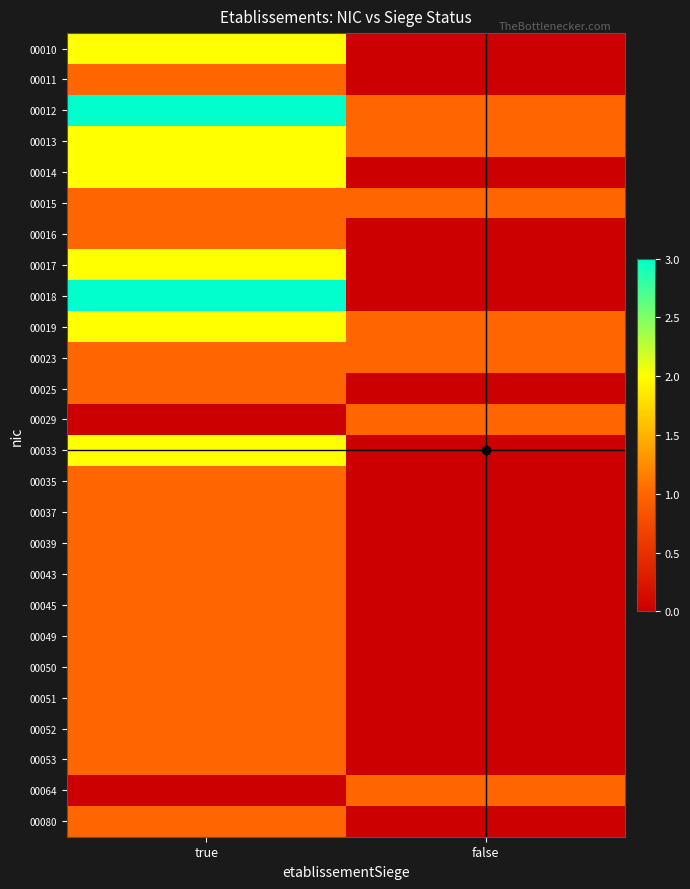

List the series in order of their peak value, lowest first.

00011, 00015, 00016, 00023, 00025, 00029, 00035, 00037, 00039, 00043, 00045, 00049, 00050, 00051, 00052, 00053, 00064, 00080, 00010, 00013, 00014, 00017, 00019, 00033, 00012, 00018